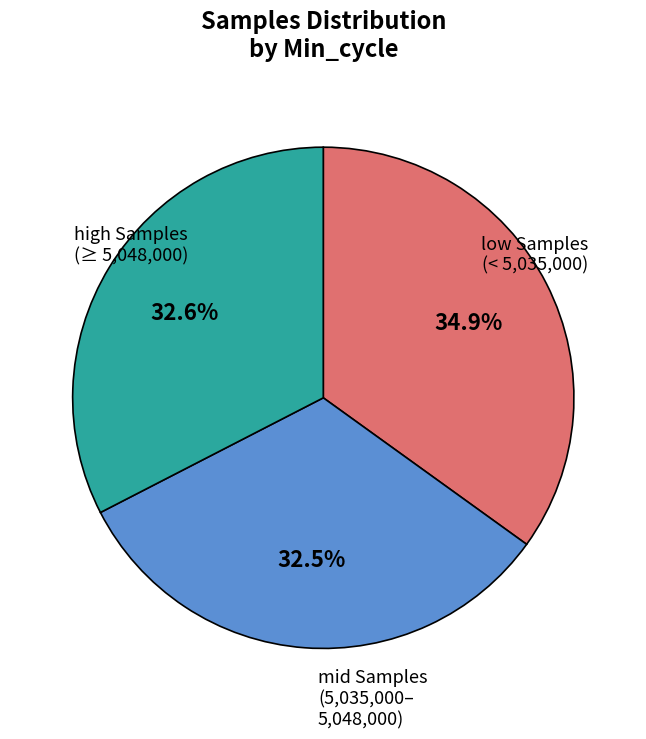

Does any single category account for the majority?

No